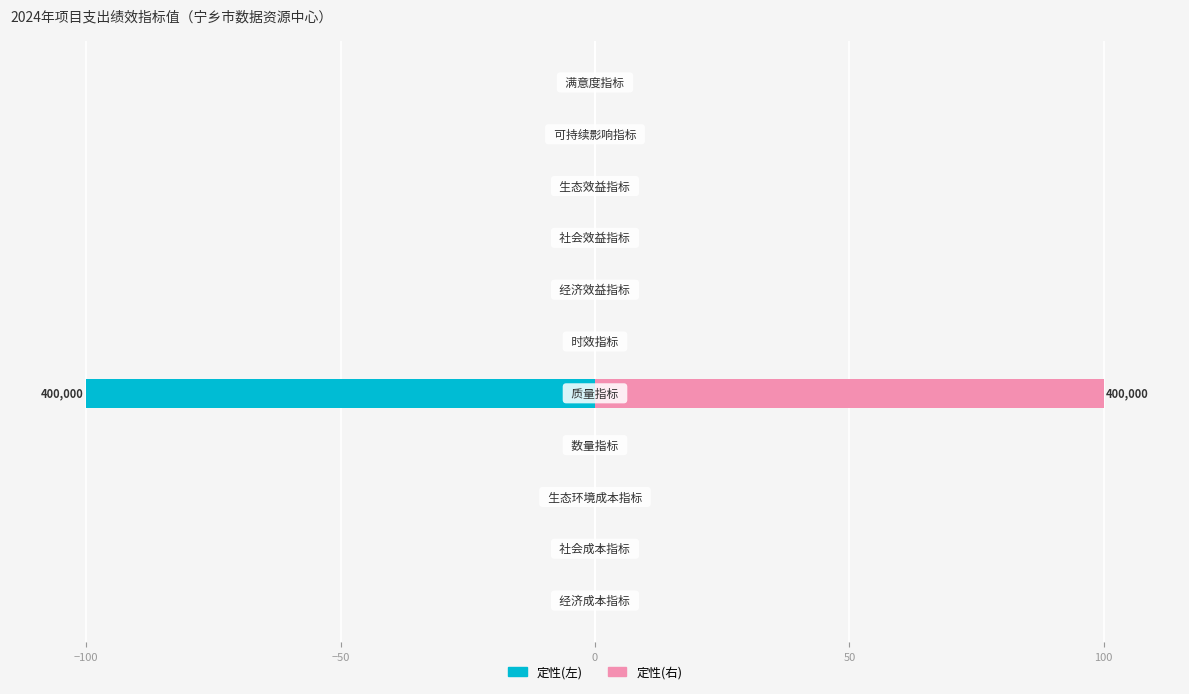

Are the bars grouped side by side (vs. stacked)?

Yes